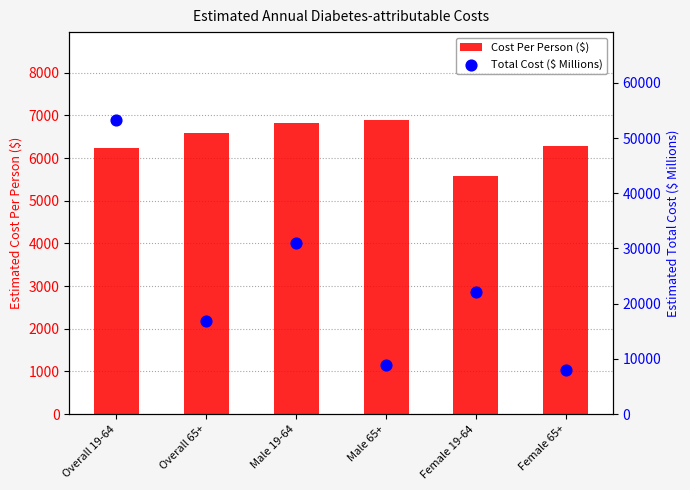

At how many categories does at least one series exceed 31311?

1